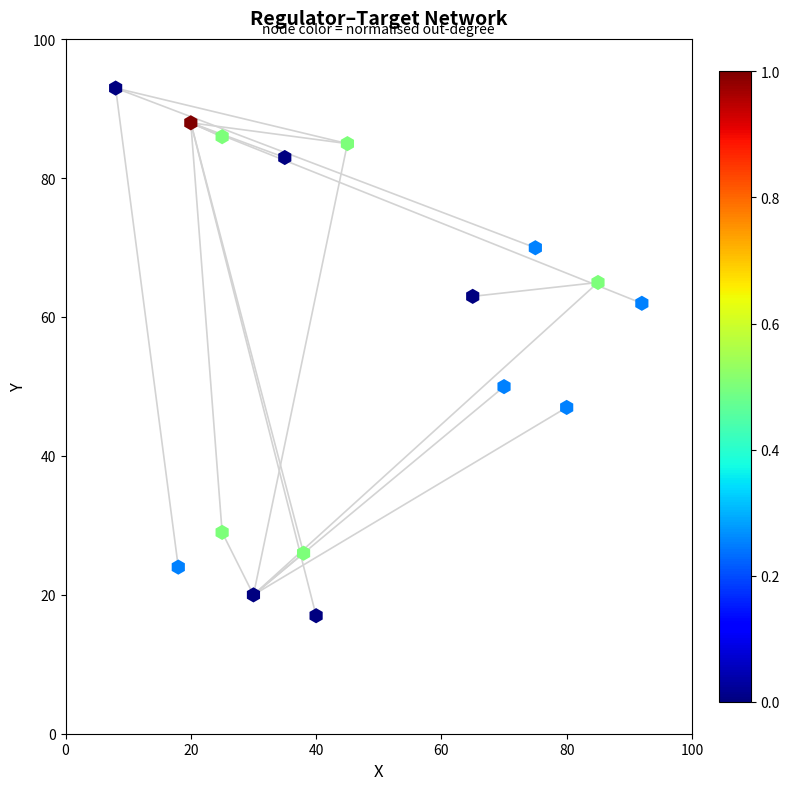

What Y value in the scatter plot is closest to 55?

50